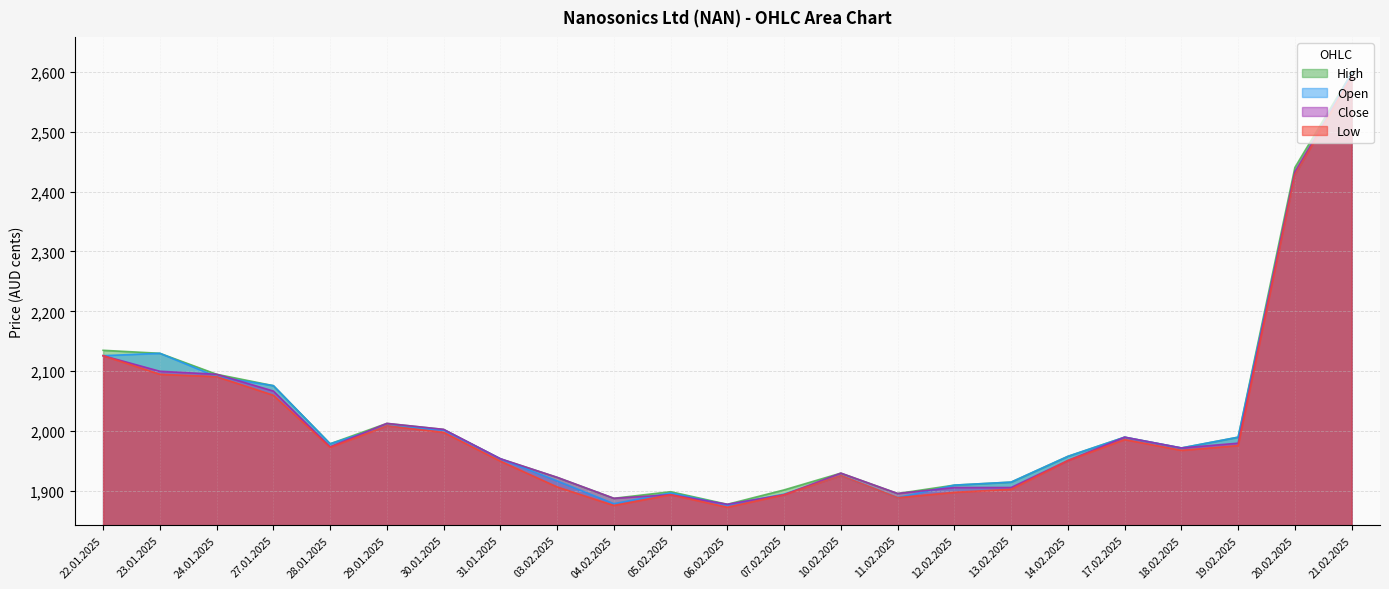

True or false: High and Close cross at least once.

False